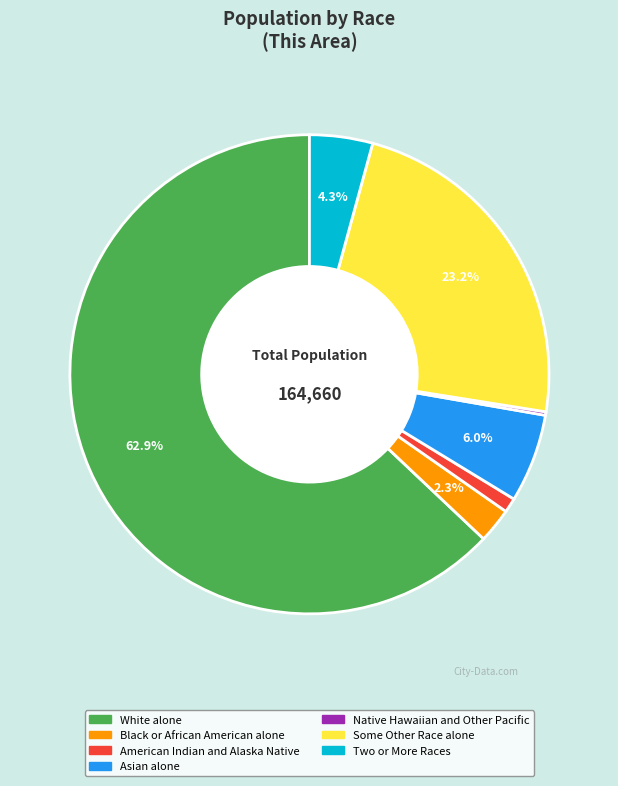

Which has a higher value, Asian alone or Some Other Race alone?

Some Other Race alone